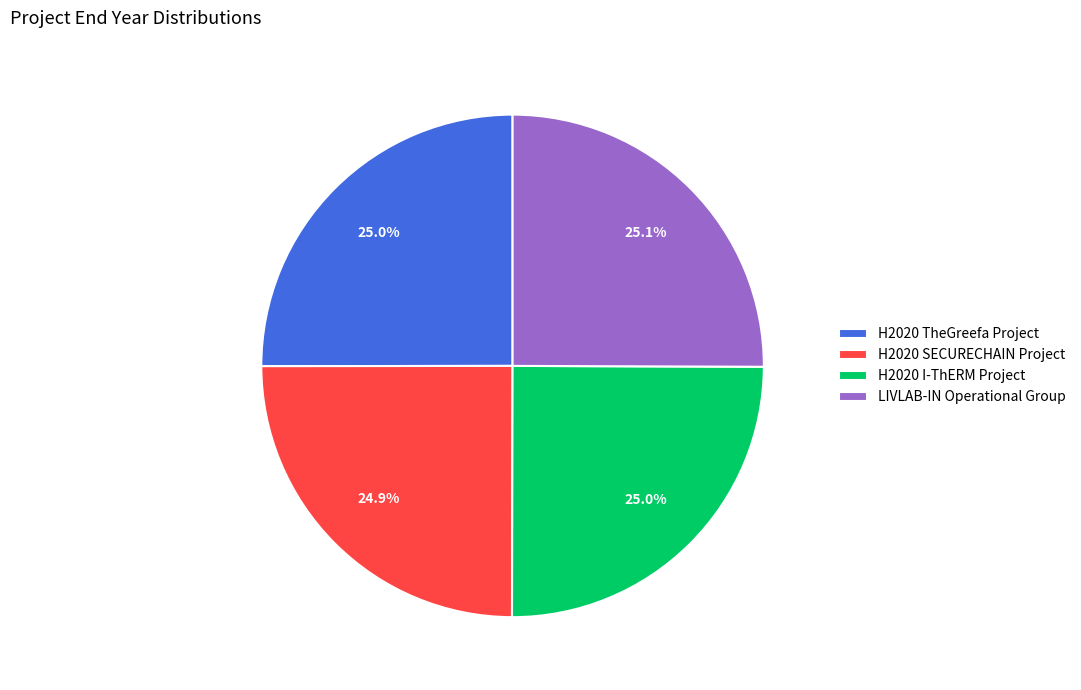

What percentage is NOT represented by LIVLAB-IN Operational Group?

74.9%